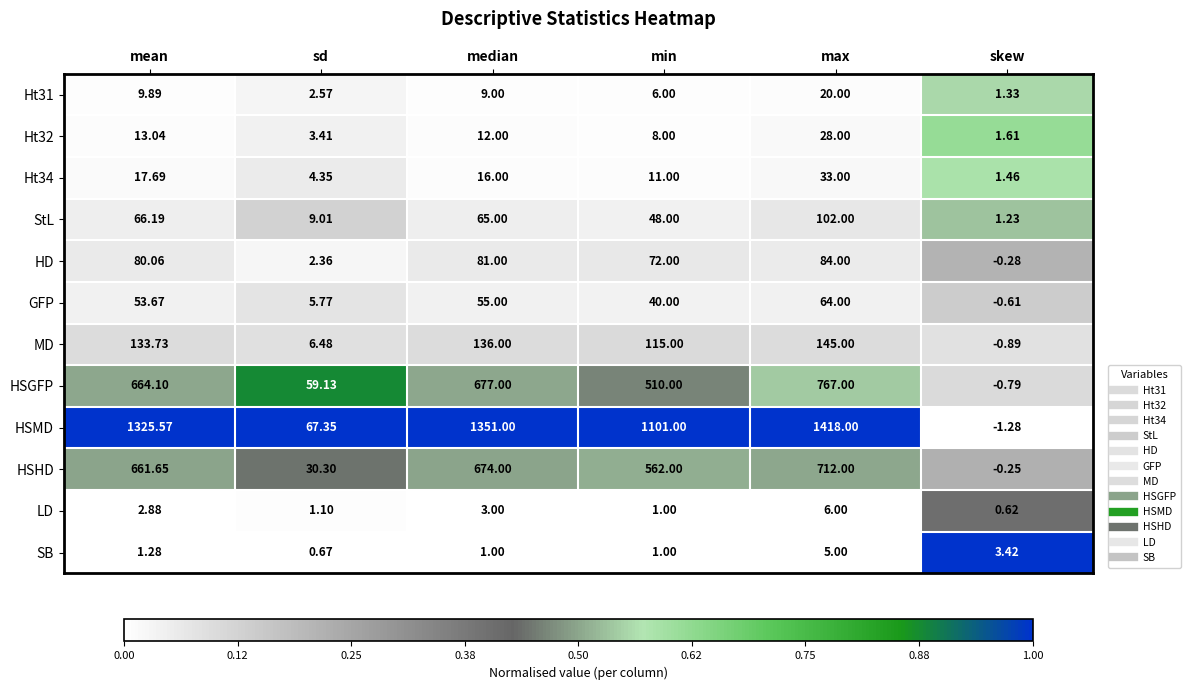

Rank the series by their maximum value, from lowest to highest.

SB, LD, Ht31, Ht32, Ht34, GFP, HD, StL, MD, HSHD, HSGFP, HSMD